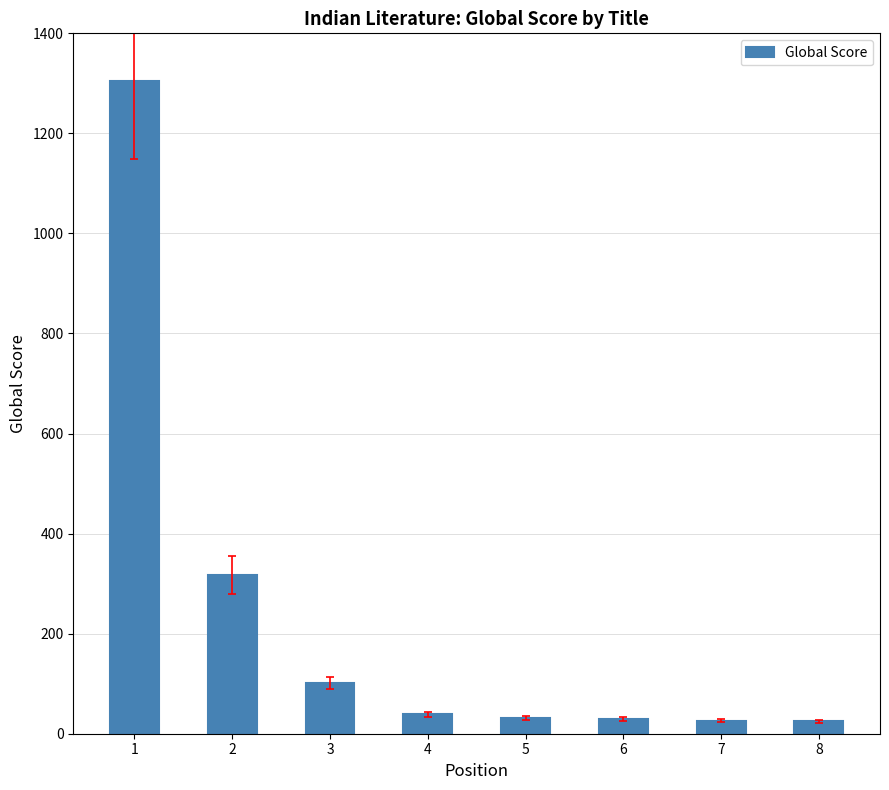

What is the value of the 2nd bar from the left?

317